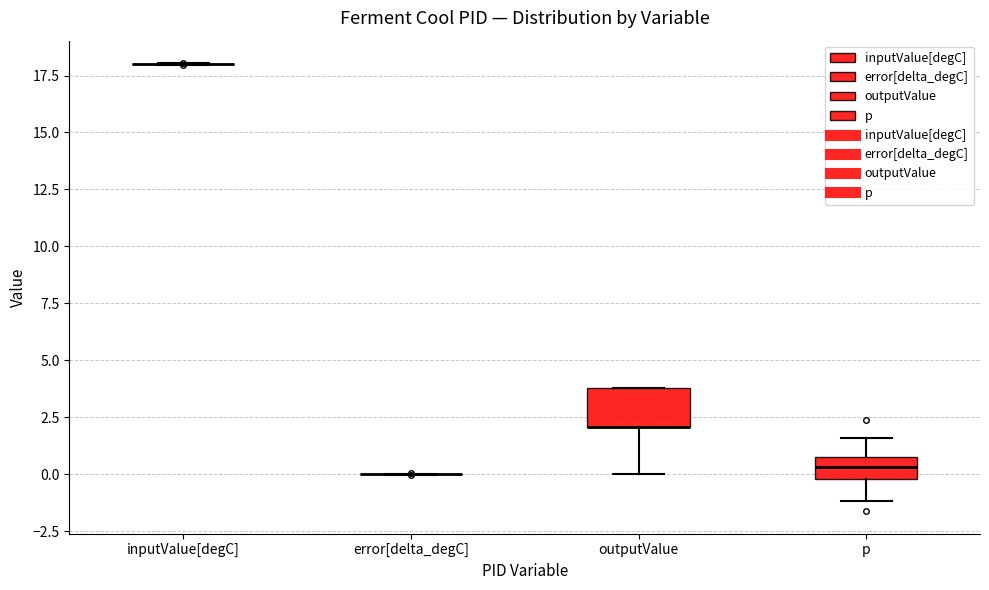

Reading left to right, read every box against the y-axis: the position of its median line, the range the box covers, and the ends of its whiskers. The values are not printed on the chart, so give them approximately, as read against the axis.

inputValue[degC]: box collapsed to a line at 18.0, whiskers 18.0 to 18.0
error[delta_degC]: box collapsed to a line at 0.0, whiskers 0.0 to 0.0
outputValue: median 2.0 (drawn on the box's lower edge), box 2.0 to 4.0, whiskers 0.0 to 4.0
p: median 0.5 (inside the box), box 0.0 to 0.5, whiskers -1.0 to 1.5